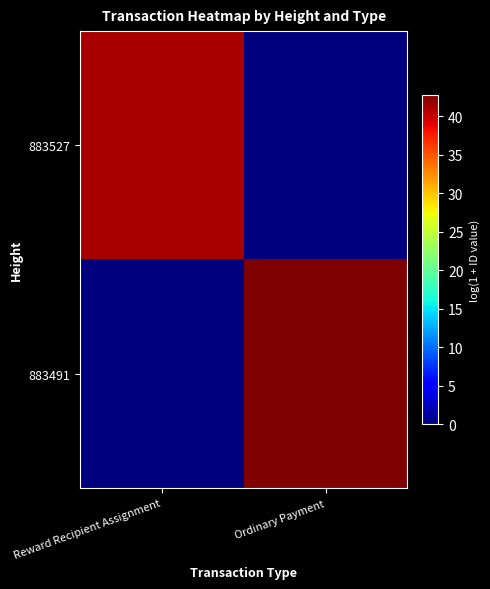

Which label corresponds to the largest value in the chart?

Ordinary Payment